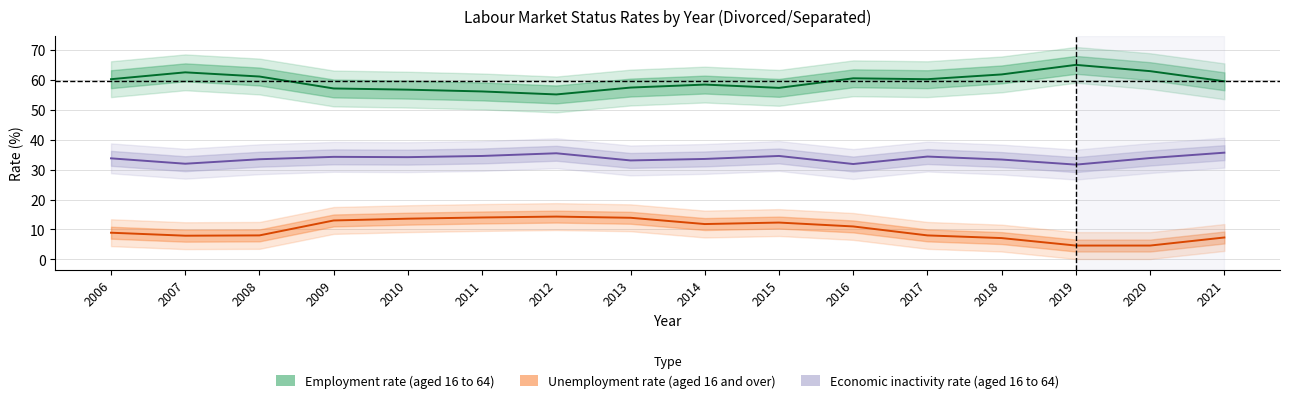

Which label corresponds to the smallest value in the chart?

2019